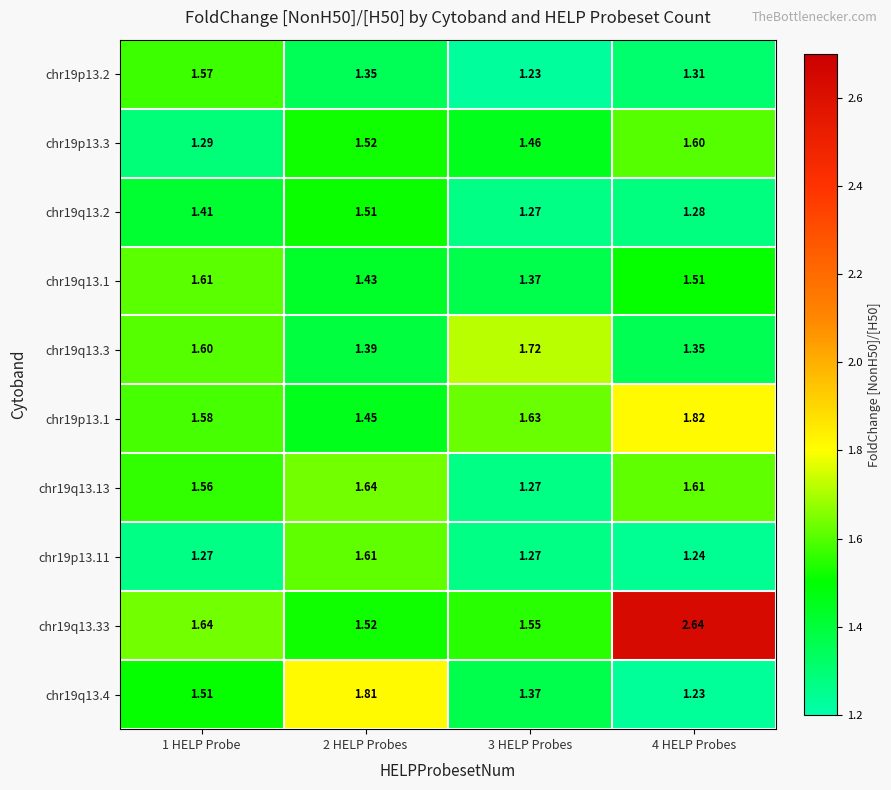

Is the value of chr19p13.11 at 4 HELP Probes greater than the value of chr19p13.3 at 1 HELP Probe?

No